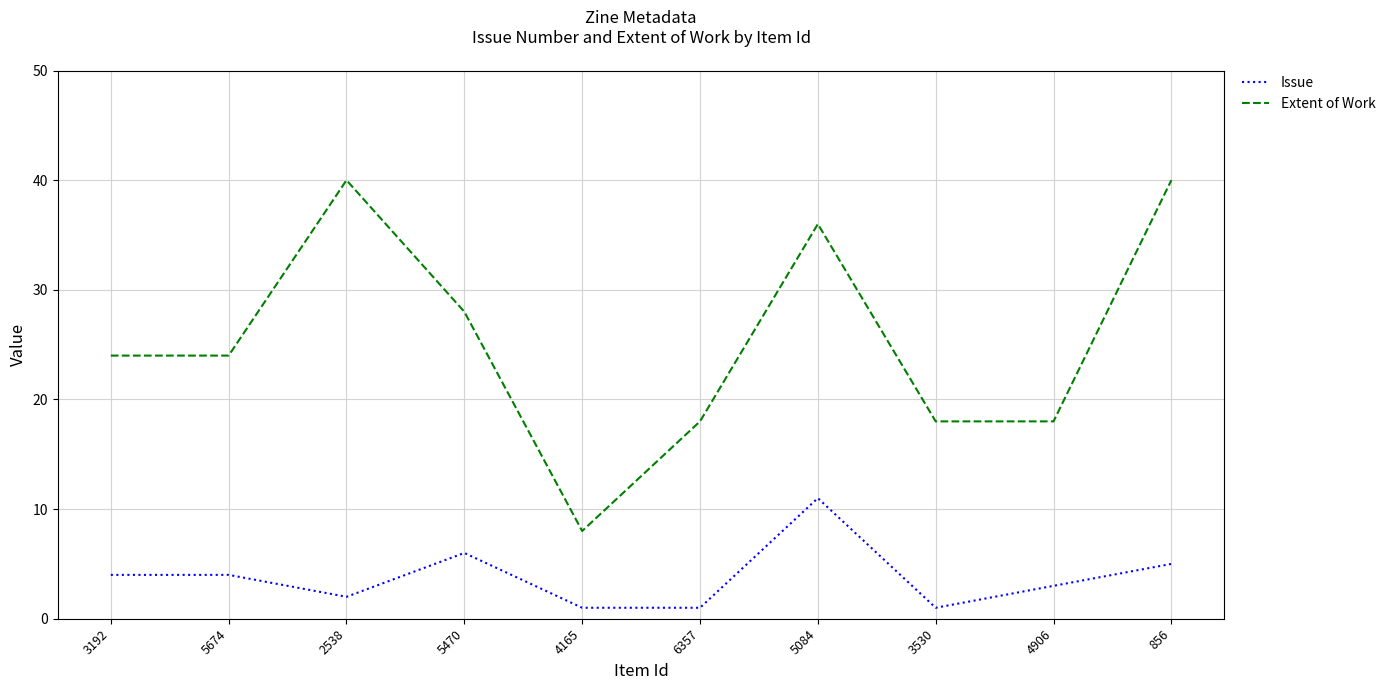

Is the value of Extent of Work at 4165 greater than the value of Issue at 5674?

Yes